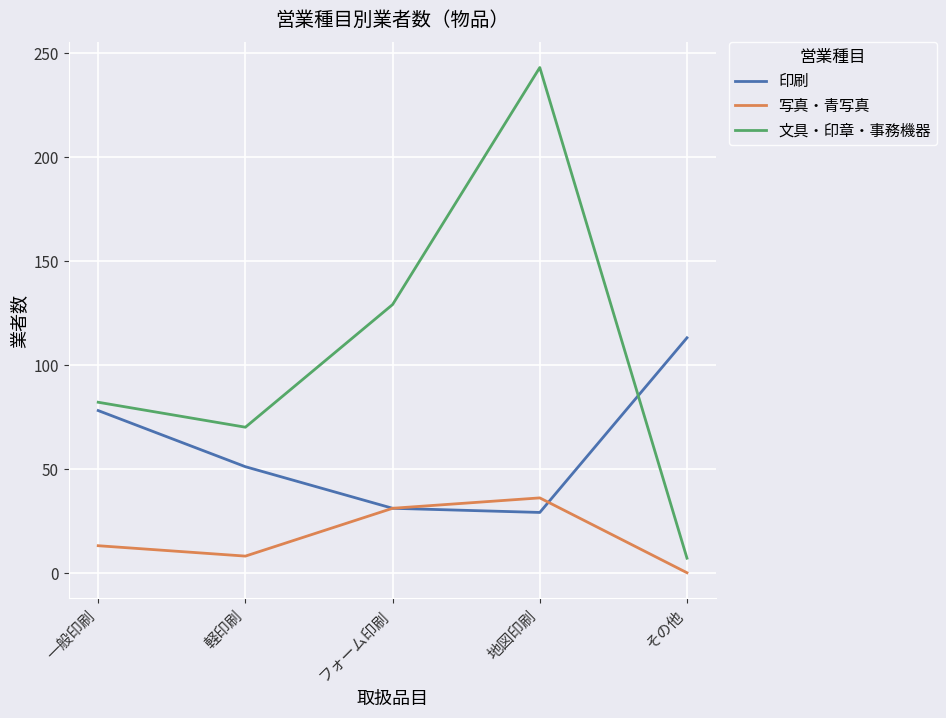

What is the total value across all series at その他?

120